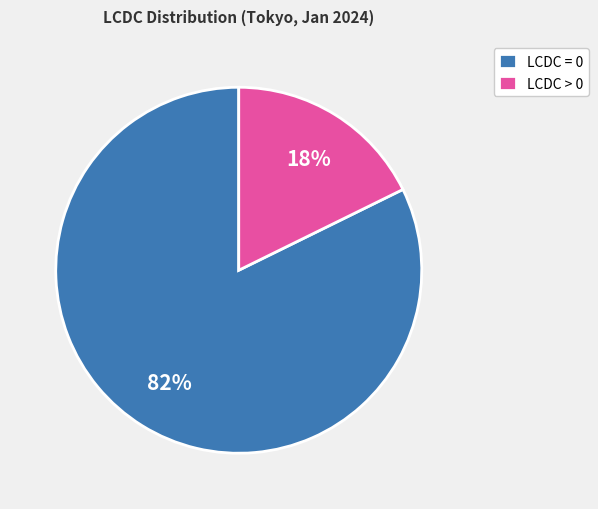

Approximately how many times larger is the value at LCDC = 0 compared to LCDC > 0?

4.6